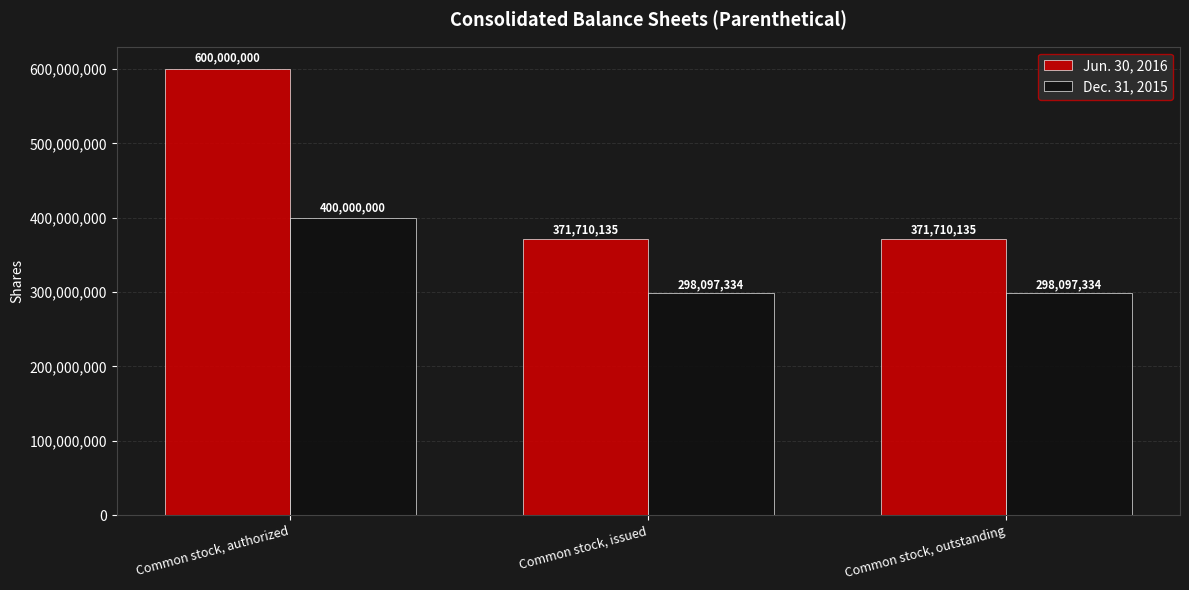

List the series in order of their overall mean, highest first.

Jun. 30, 2016, Dec. 31, 2015